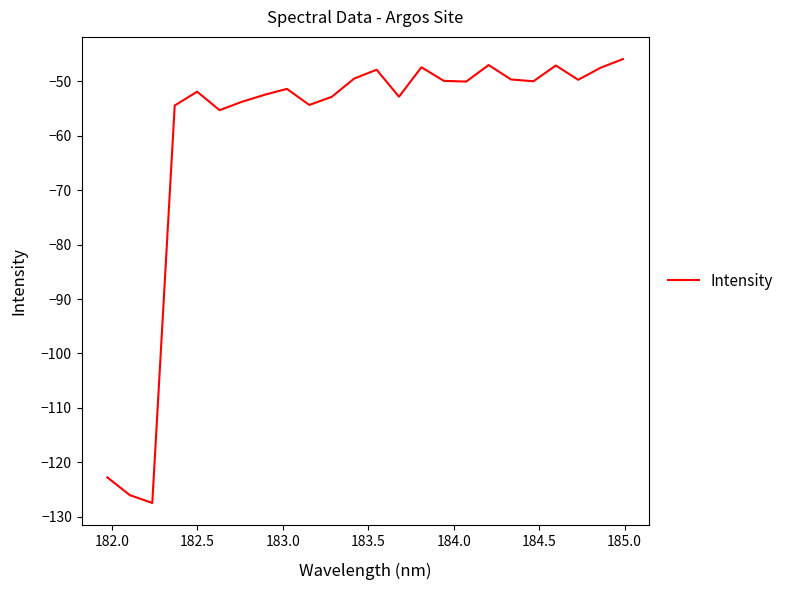

What is the difference between the maximum and minimum values?

81.5